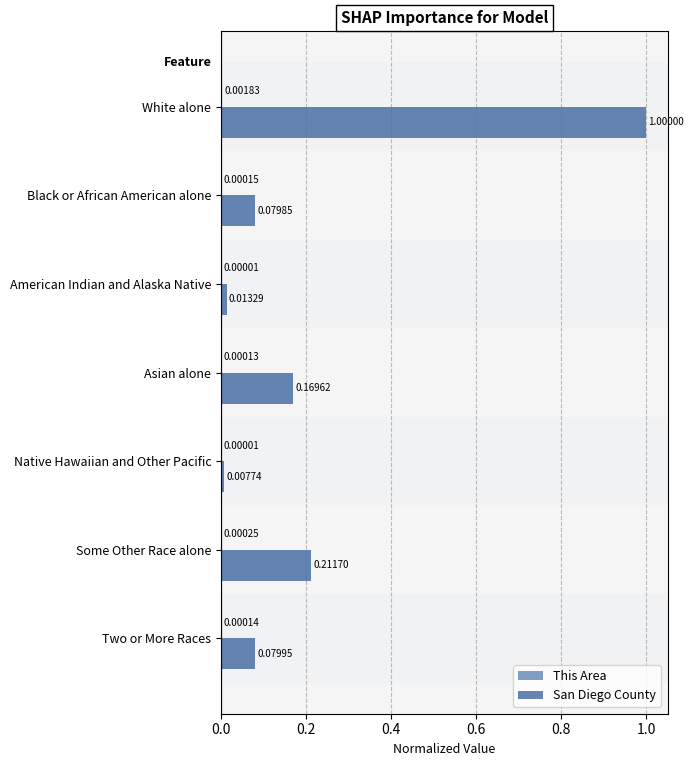

What is the sum of all San Diego County values?

1.6